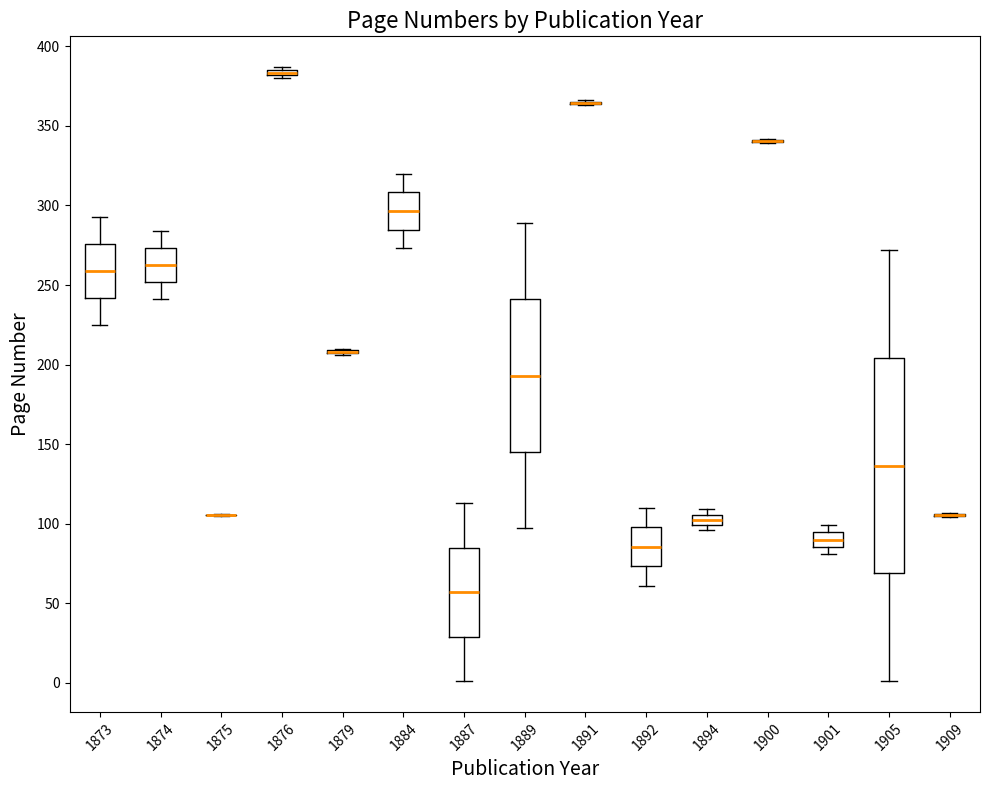

Where is the lower edge of the box at x = 1874 on the y-axis? The values are not printed on the chart, so give them approximately, as read against the axis.

250